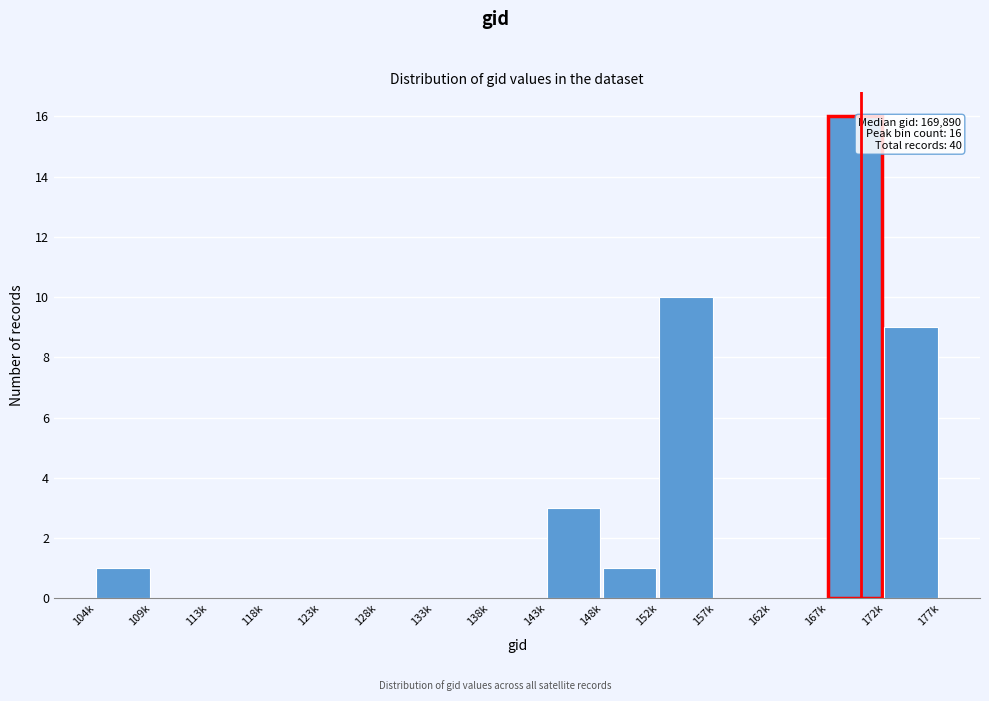

Reading right to left, what are all the values shown in this chart?

172k=9	167k=16	162k=0	157k=0	152k=10	148k=1	143k=3	138k=0	133k=0	128k=0	123k=0	118k=0	113k=0	109k=0	104k=1